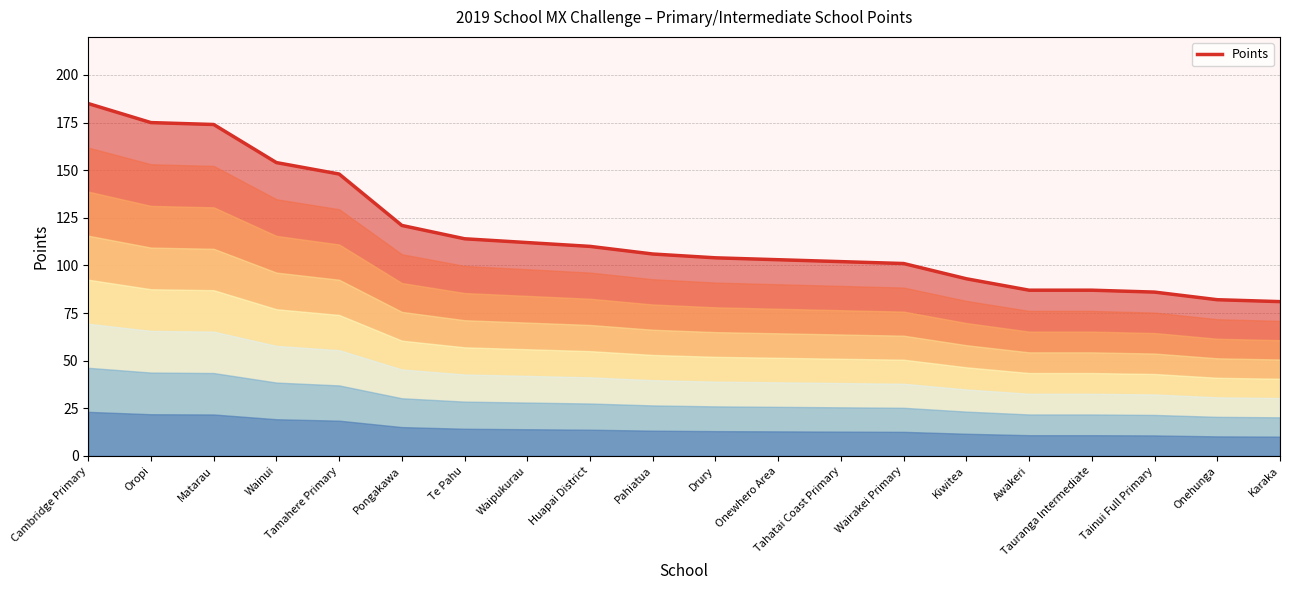

What is the change in value from Cambridge Primary to Te Pahu?

-71